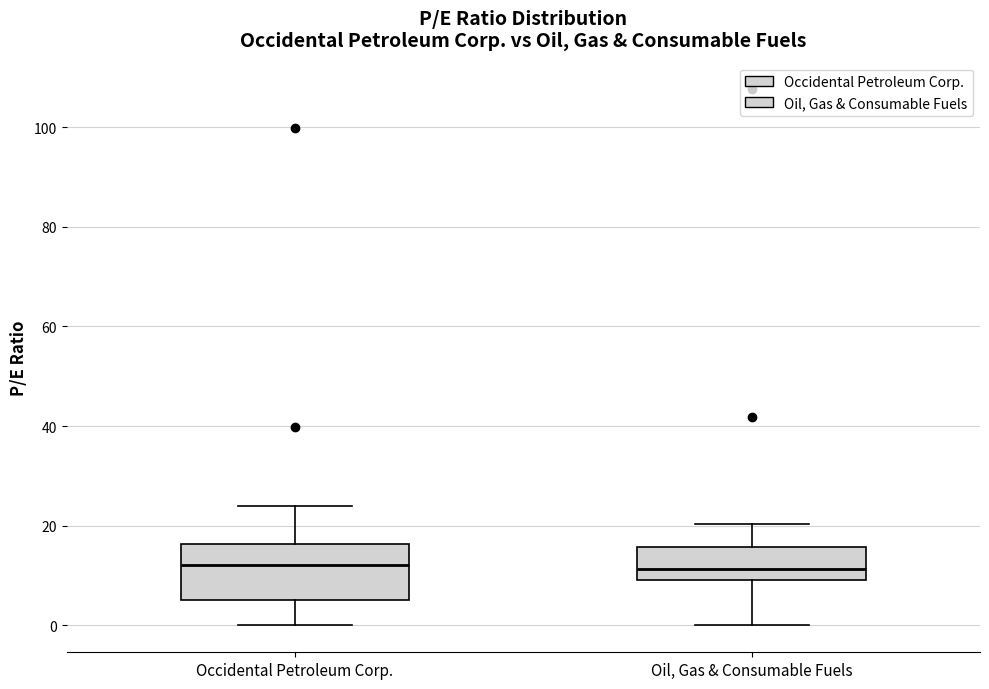

Reading left to right, transcribe this box plot: for each box, give where its median line is, the range the box spans, and where its two whiskers end, as read against the y-axis. The values are not printed on the chart, so give them approximately, as read against the axis.

Occidental Petroleum Corp.: median 12, box 6 to 16, whiskers 0 to 24
Oil, Gas & Consumable Fuels: median 12, box 10 to 16, whiskers 0 to 20